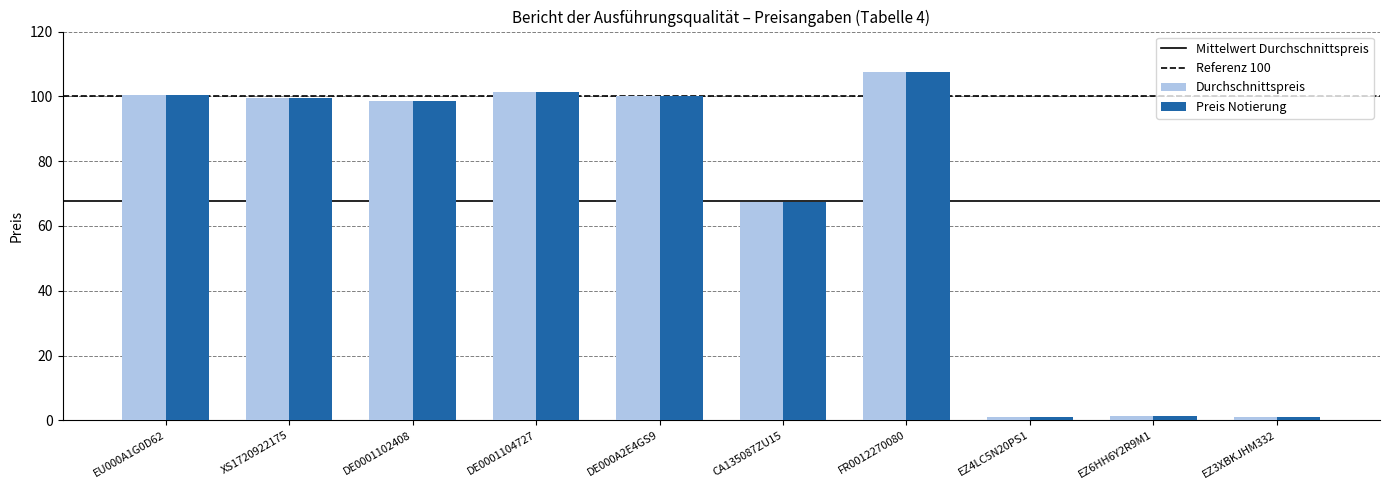

At how many categories does at least one series exceed 92?

6